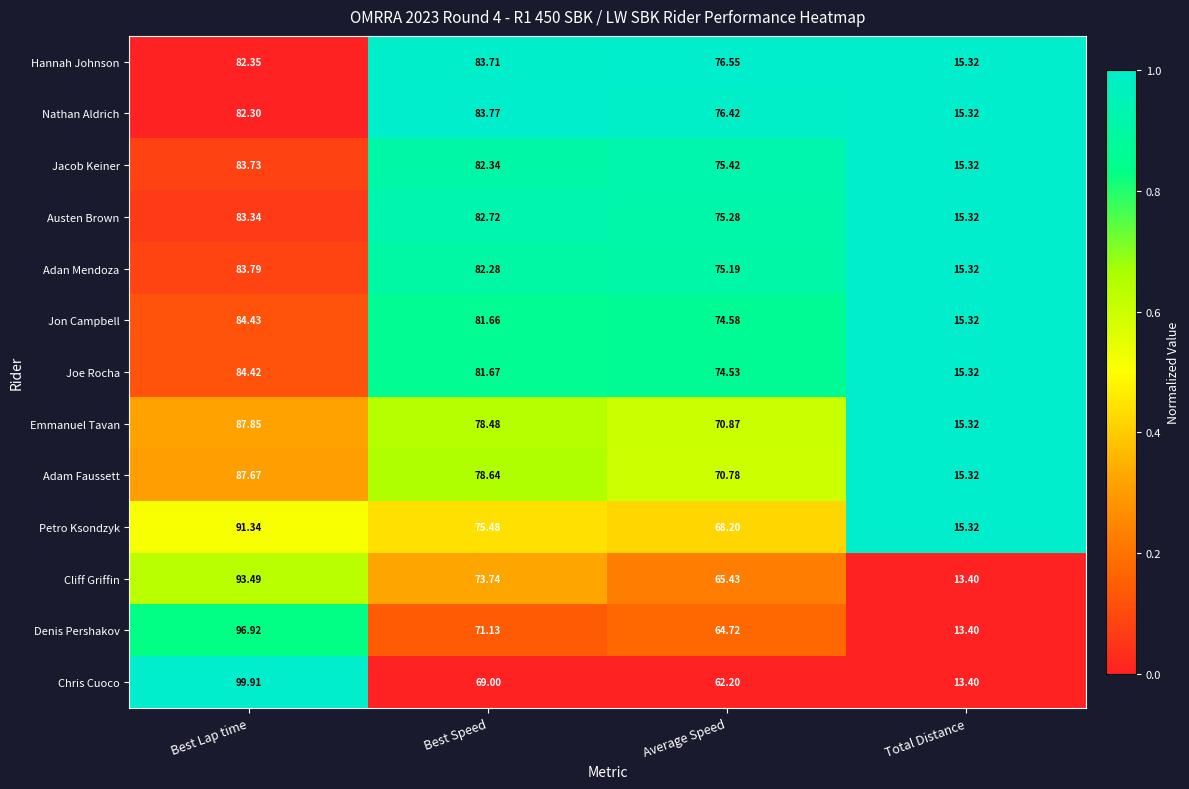

At which label does Adam Faussett first exceed 78?

Best Lap time